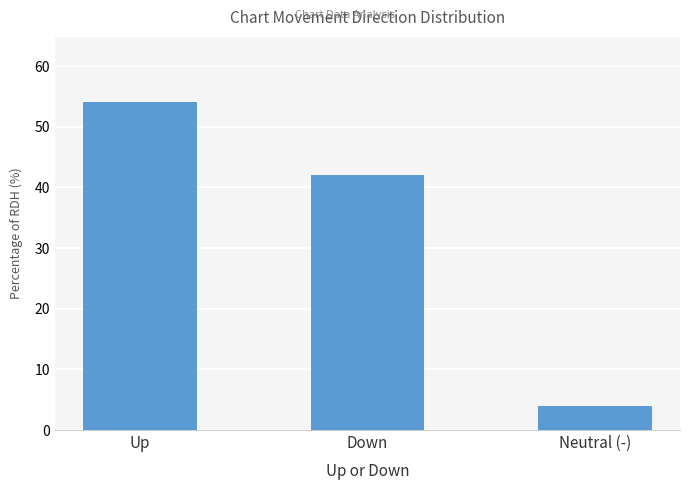

The value at Down is 42. True or false?

True